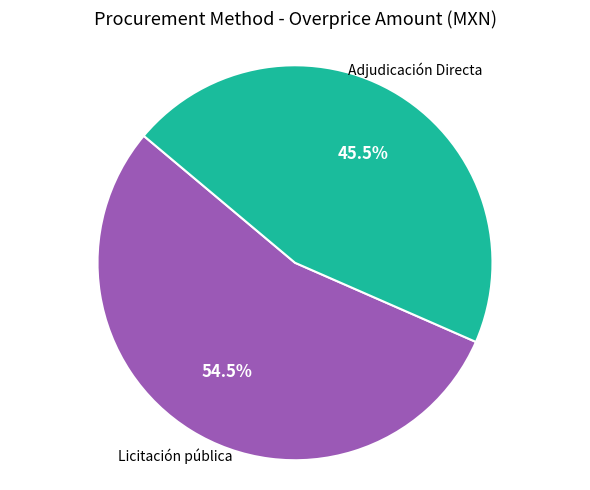

Does any single category account for the majority?

Yes